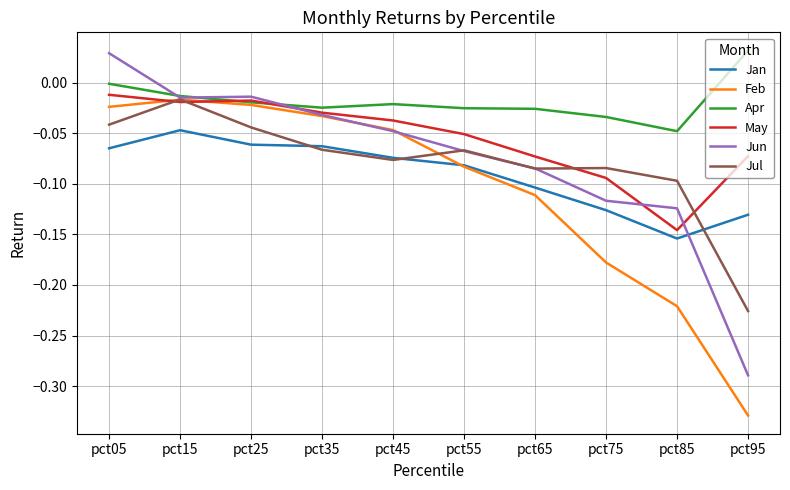

True or false: Apr and Jan intersect in this chart.

False